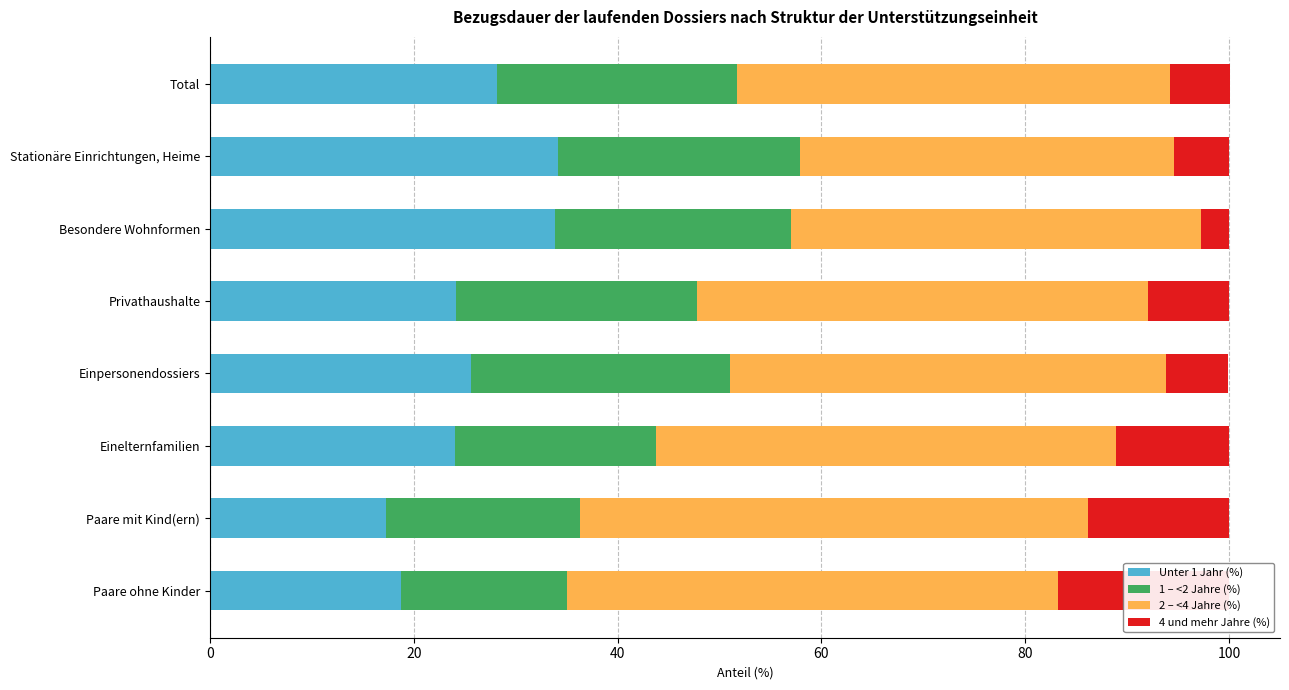

Is it true that 4 und mehr Jahre (%) equals 10.0 at Total?

False